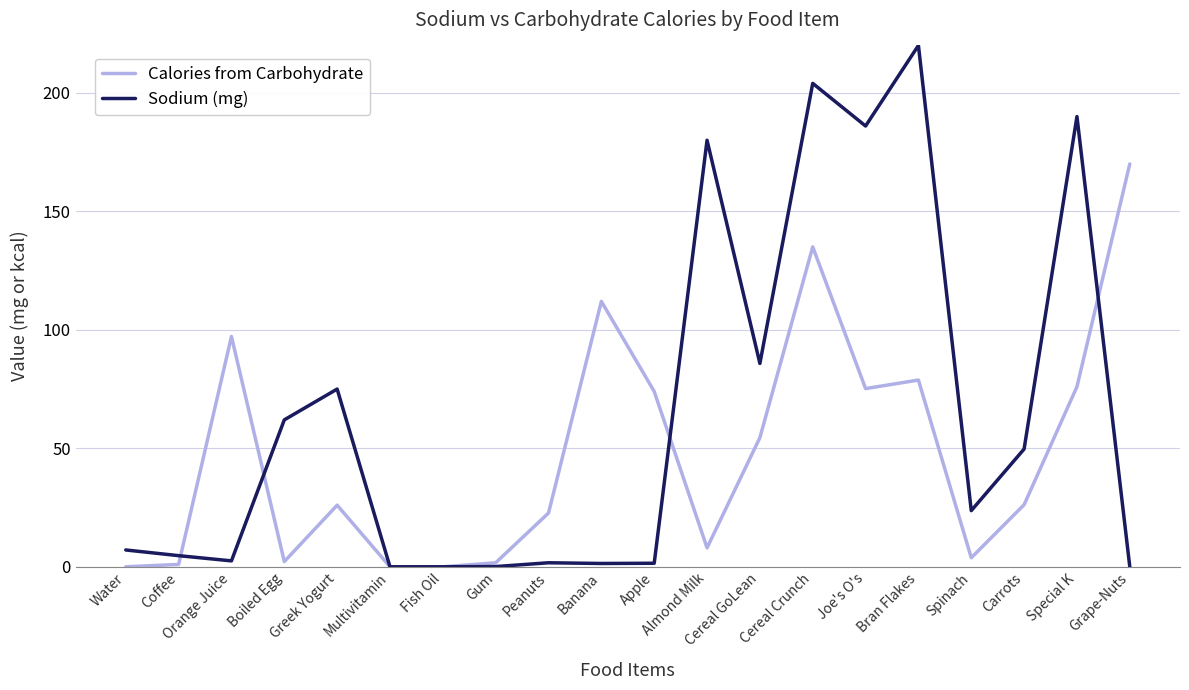

How many lines are shown in the chart?

2